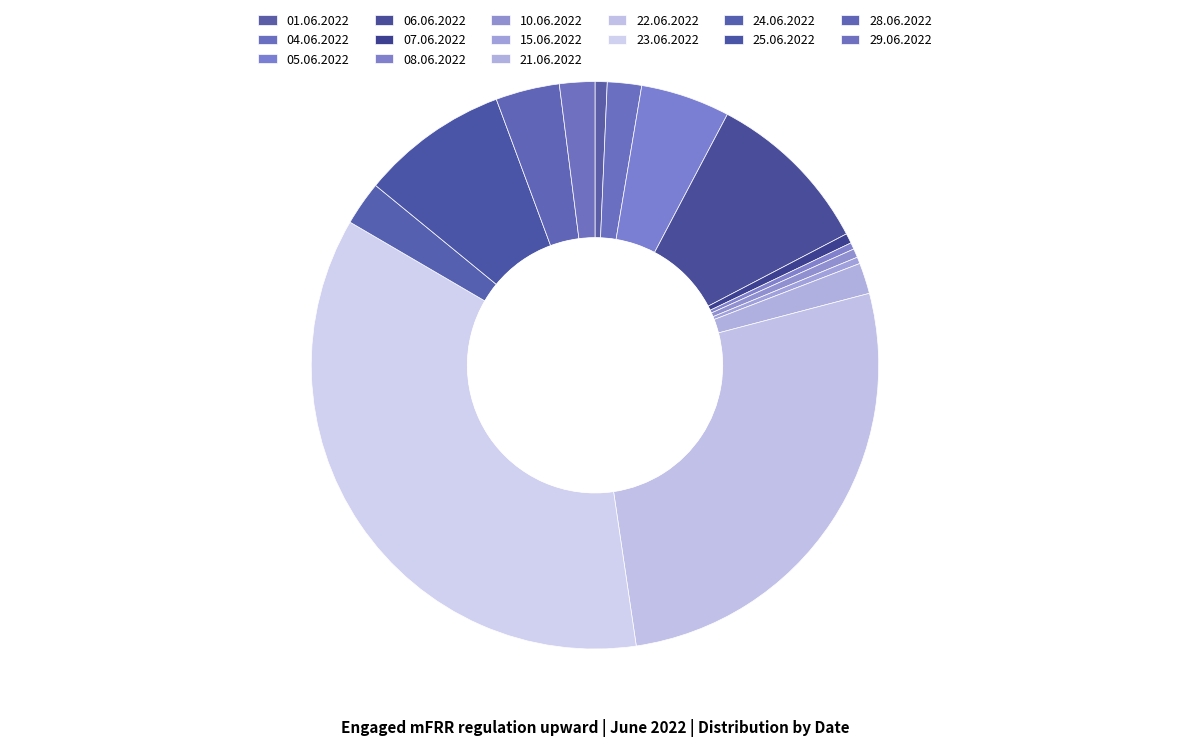

To the nearest percent, what is the combined percentage of 23.06.2022 and 08.06.2022?

36%